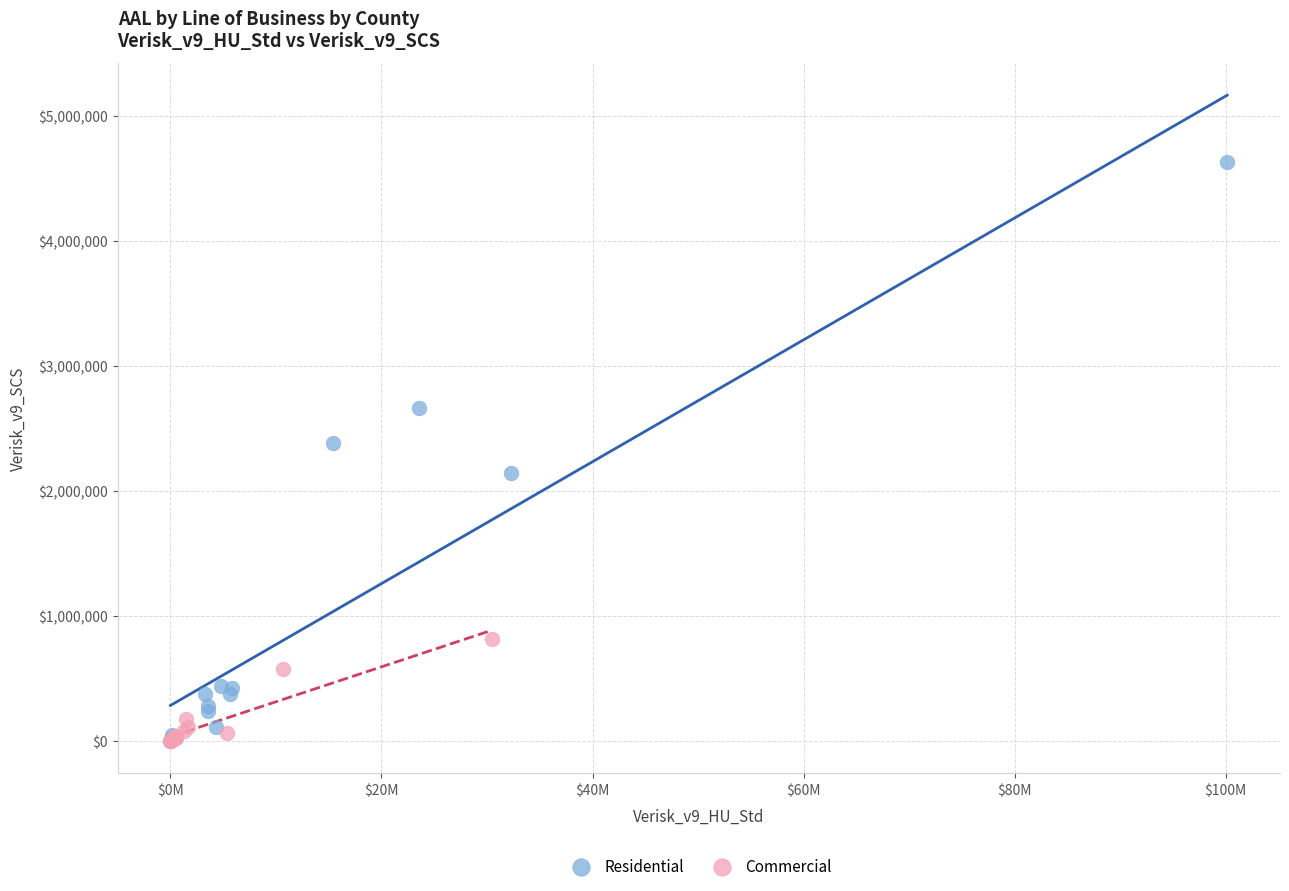

Which series reaches the maximum Y coordinate?

Residential